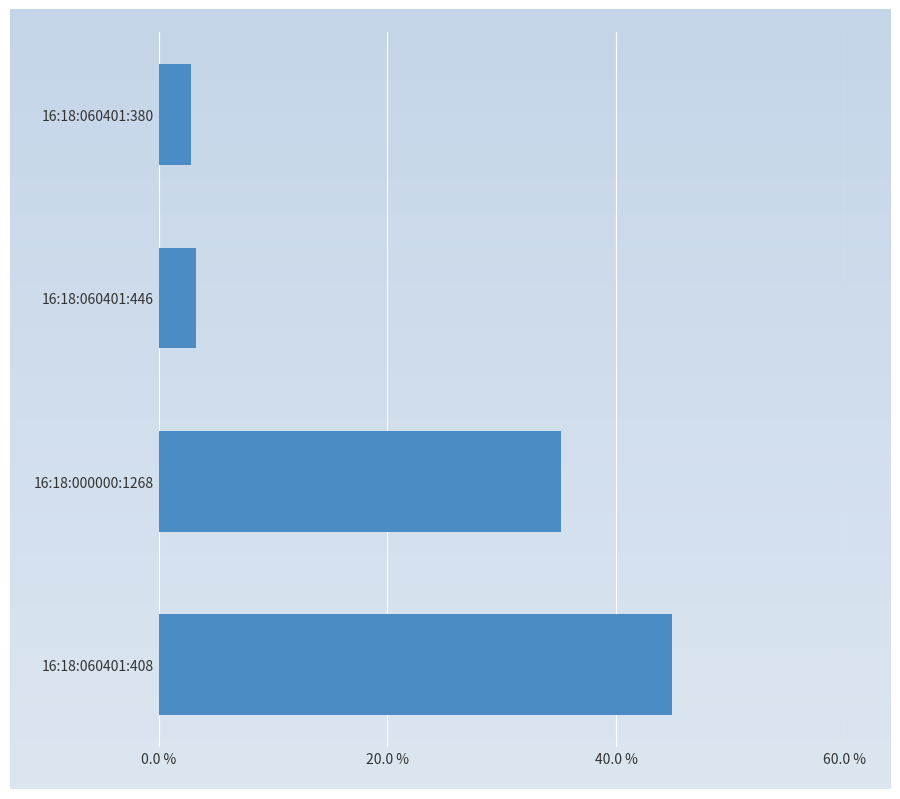

At which label is the value closest to 23?

16:18:000000:1268